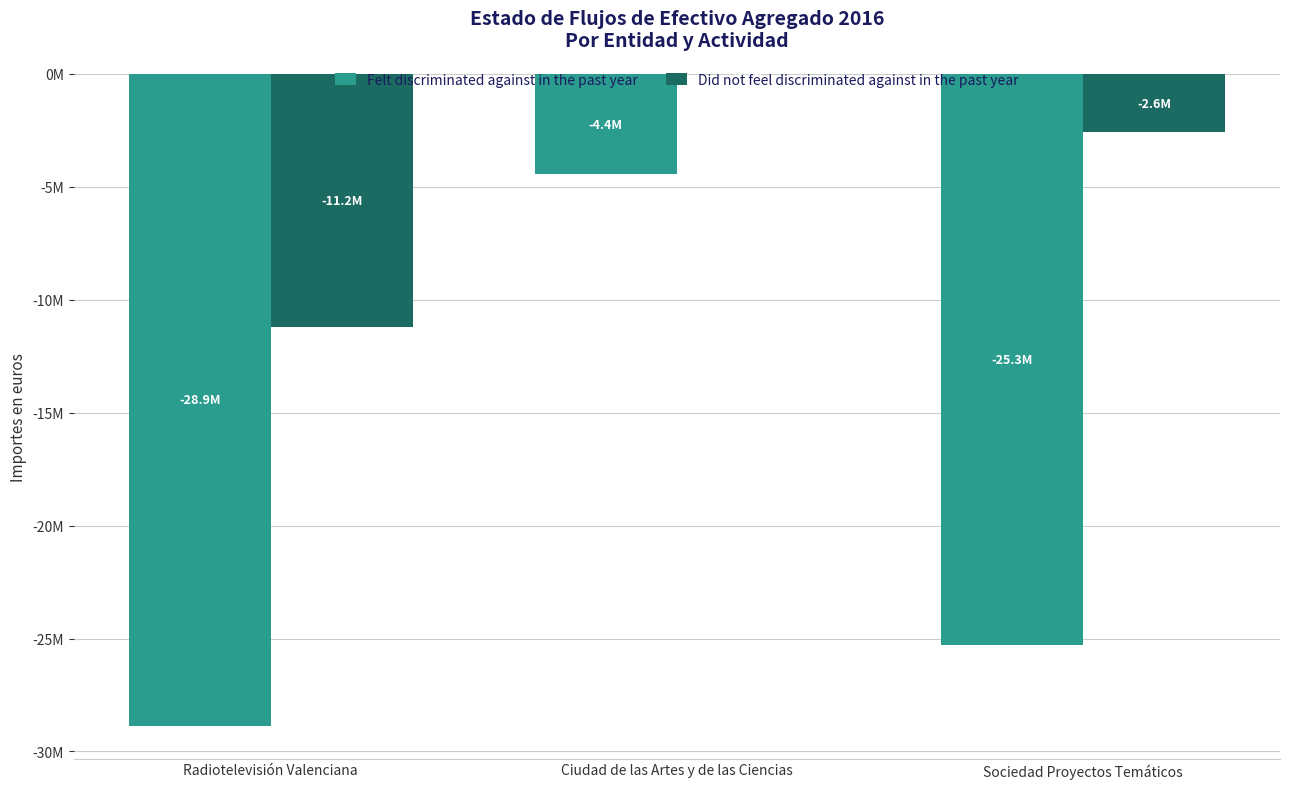

At which category is the sum across all series the highest?

Ciudad de las Artes y de las Ciencias